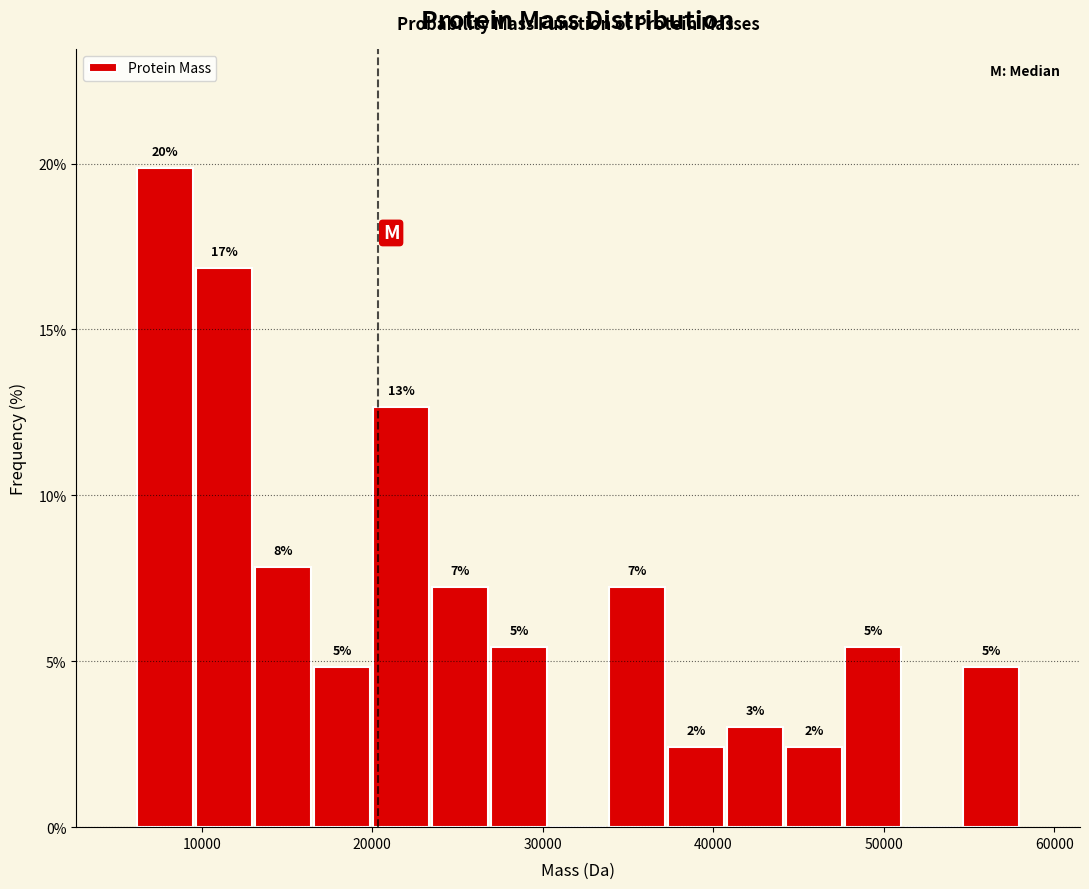

Around what value on the x-axis is the tallest bar? Give the approximate position of its centre, as read against the axis.

8000